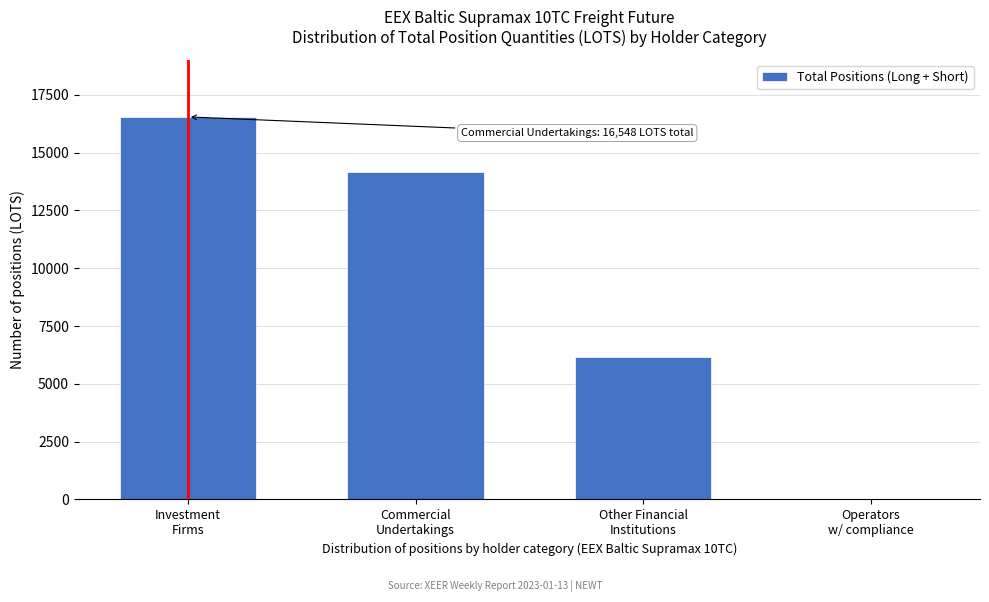

What is the sum of all values?

36868